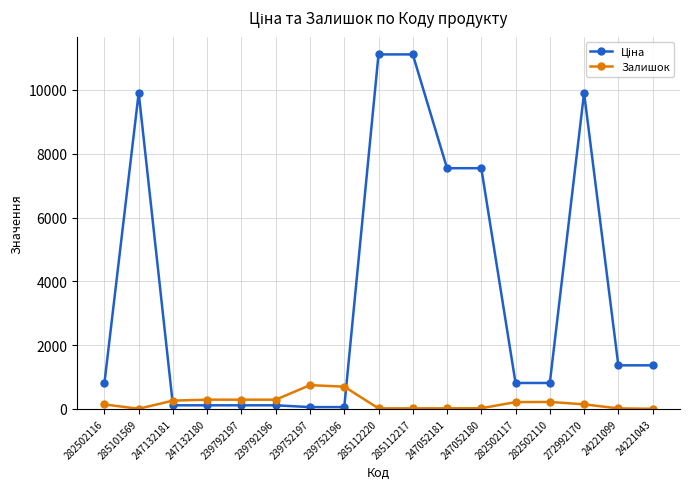

At how many categories does at least one series exceed 2138?

6